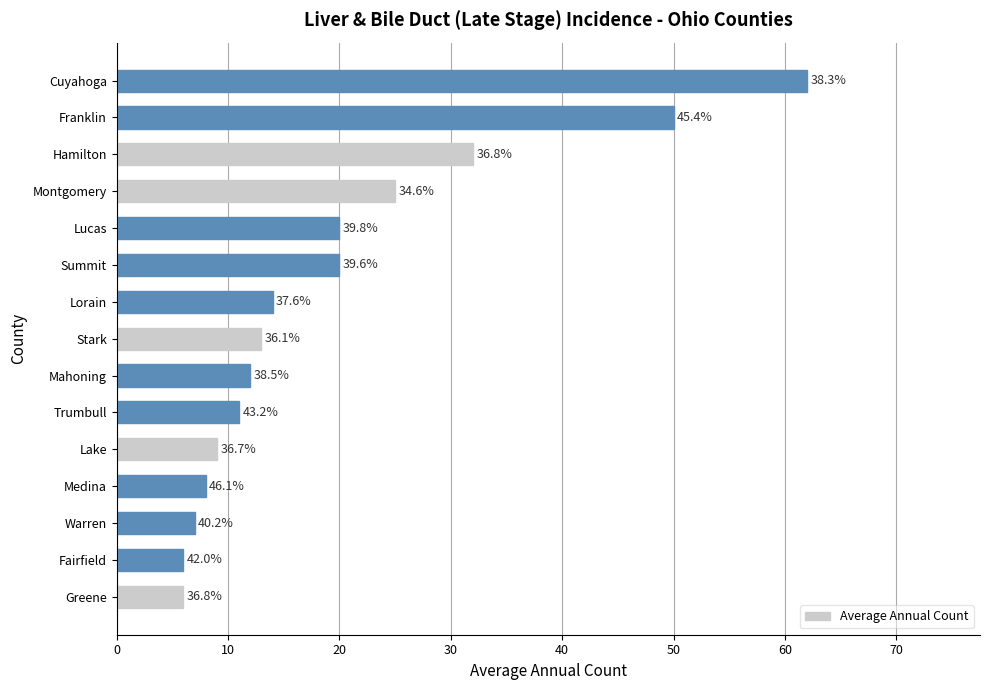

Does the chart contain any negative values?

No